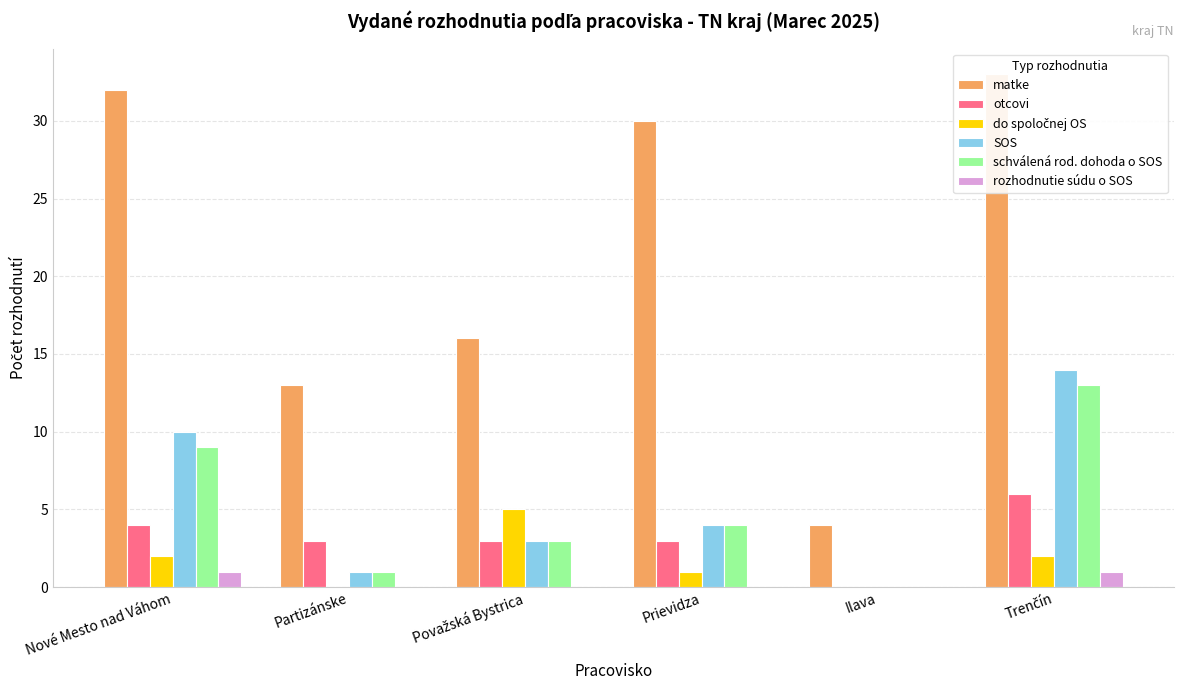

What position from the right is Partizánske?

5